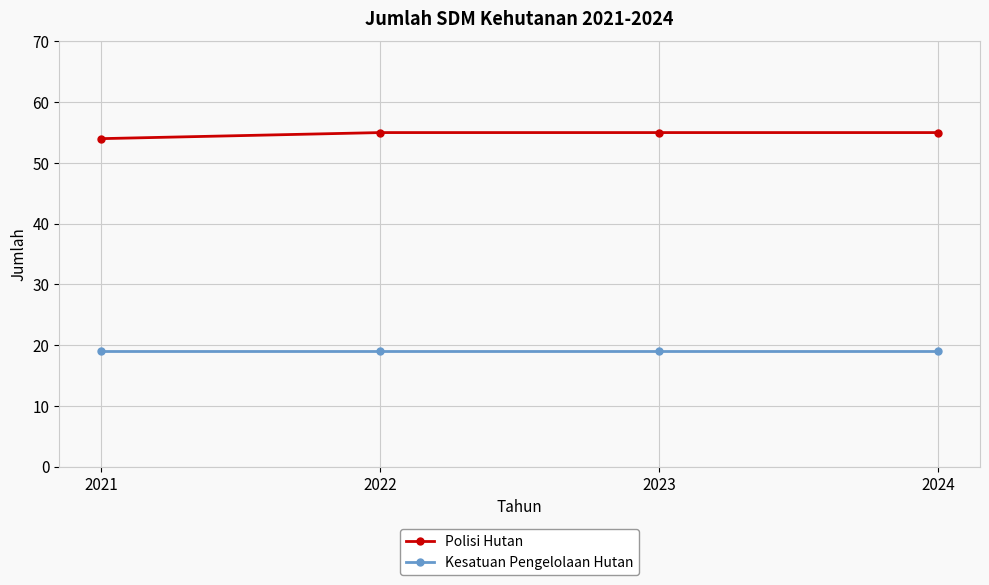

Reading left to right, extract all data points from this chart.

Polisi Hutan: 2021=54	2022=55	2023=55	2024=55
Kesatuan Pengelolaan Hutan: 2021=19	2022=19	2023=19	2024=19